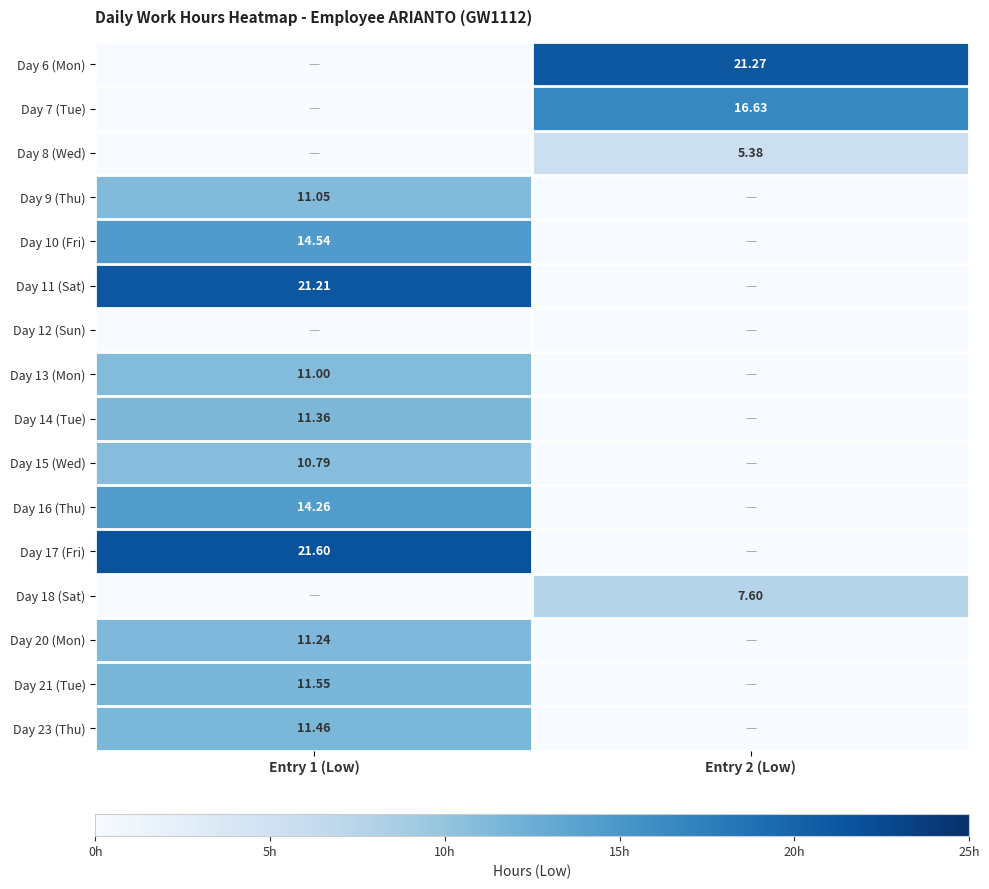

Where is Day 23 (Thu) nearest to the value 5?

Entry 2 (Low)